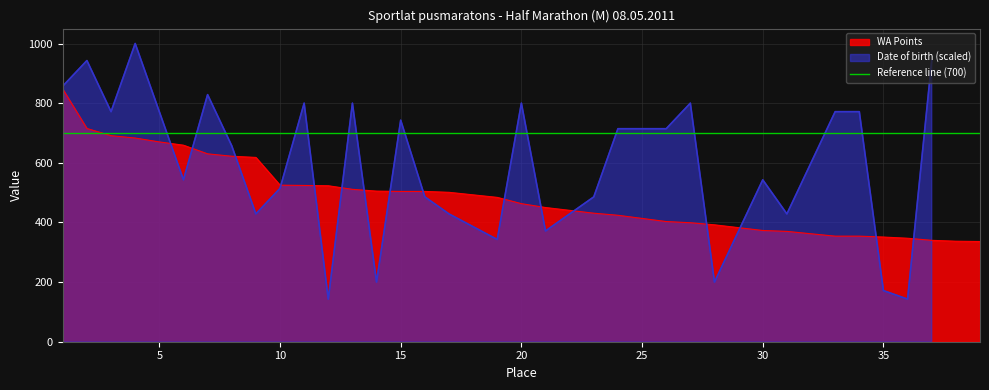

True or false: the data shows 520 at 37.

False